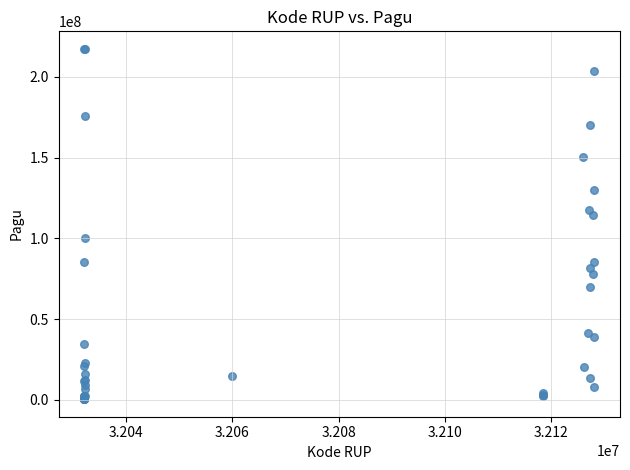

What Y value in the scatter plot is closest to 108830000?

114296000